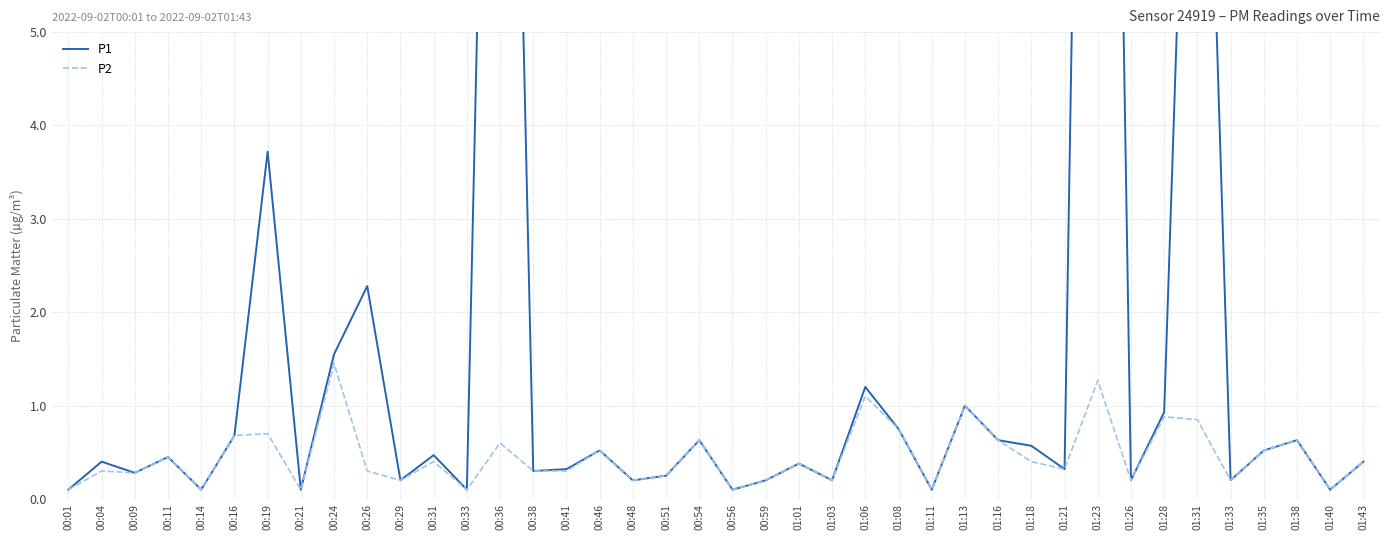

How many distinct data groups are displayed?

2